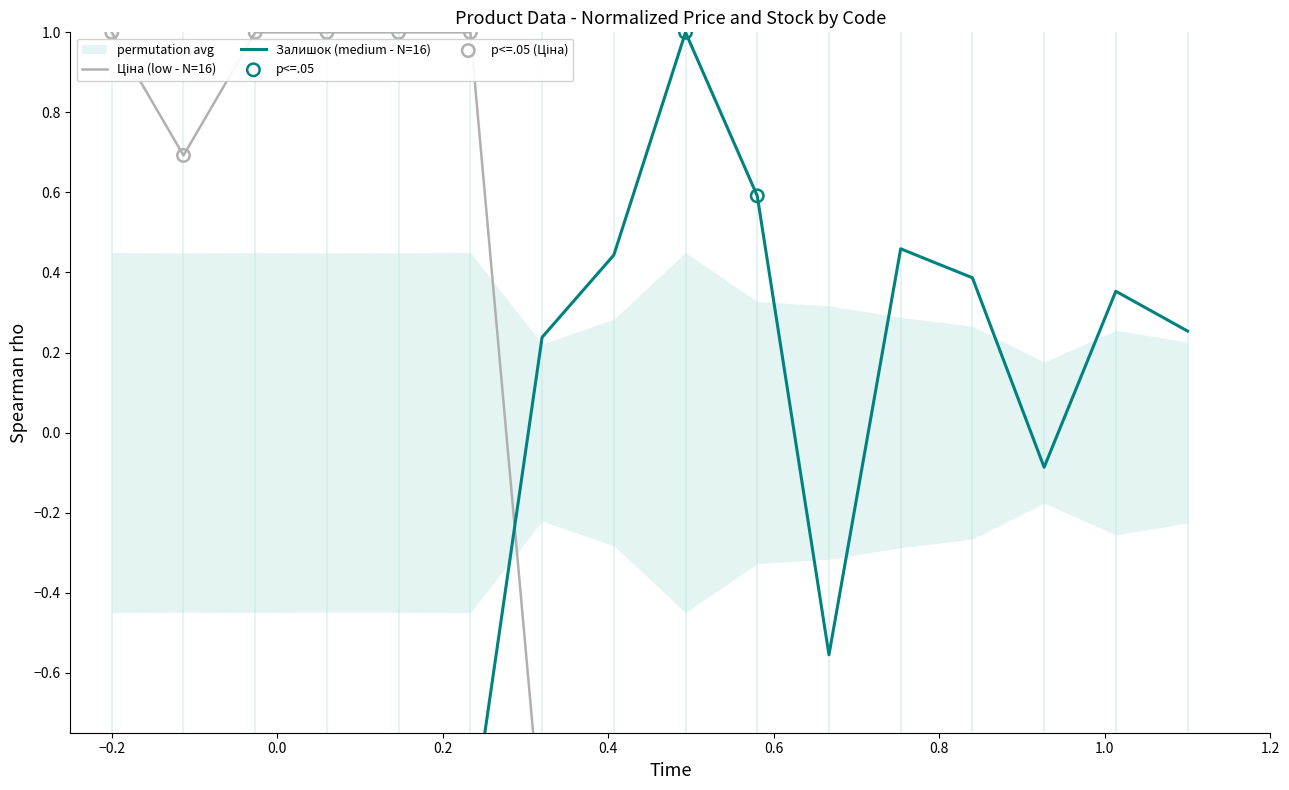

Which series reaches the minimum Y coordinate?

Ціна